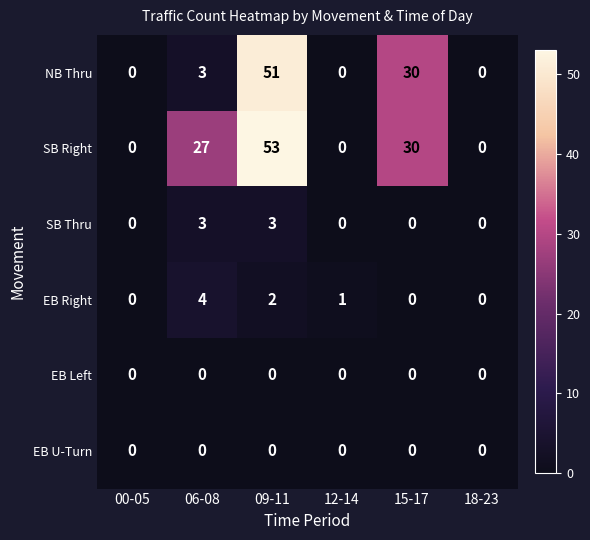

How many distinct data groups are displayed?

6